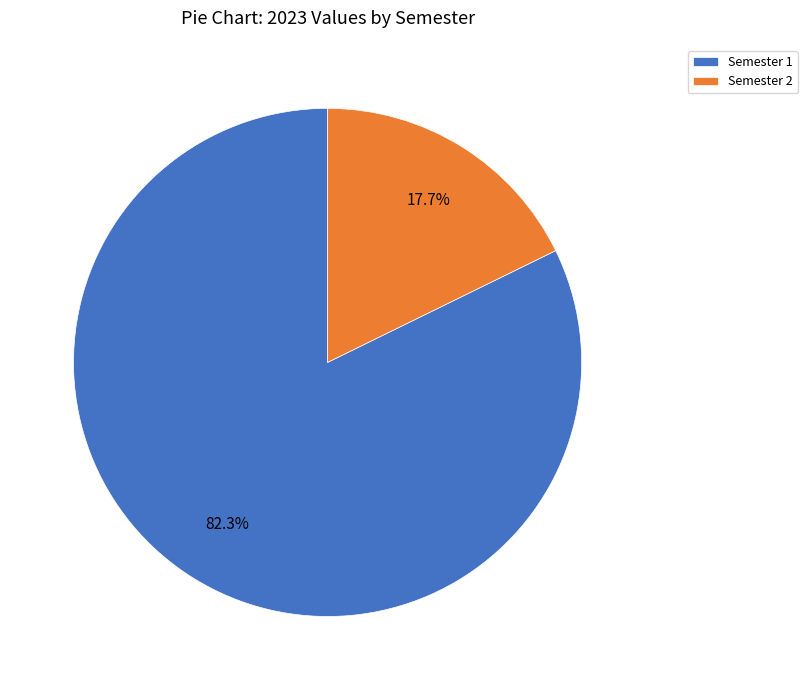

To the nearest percent, what is the difference between the largest and smallest slice percentages?

65%